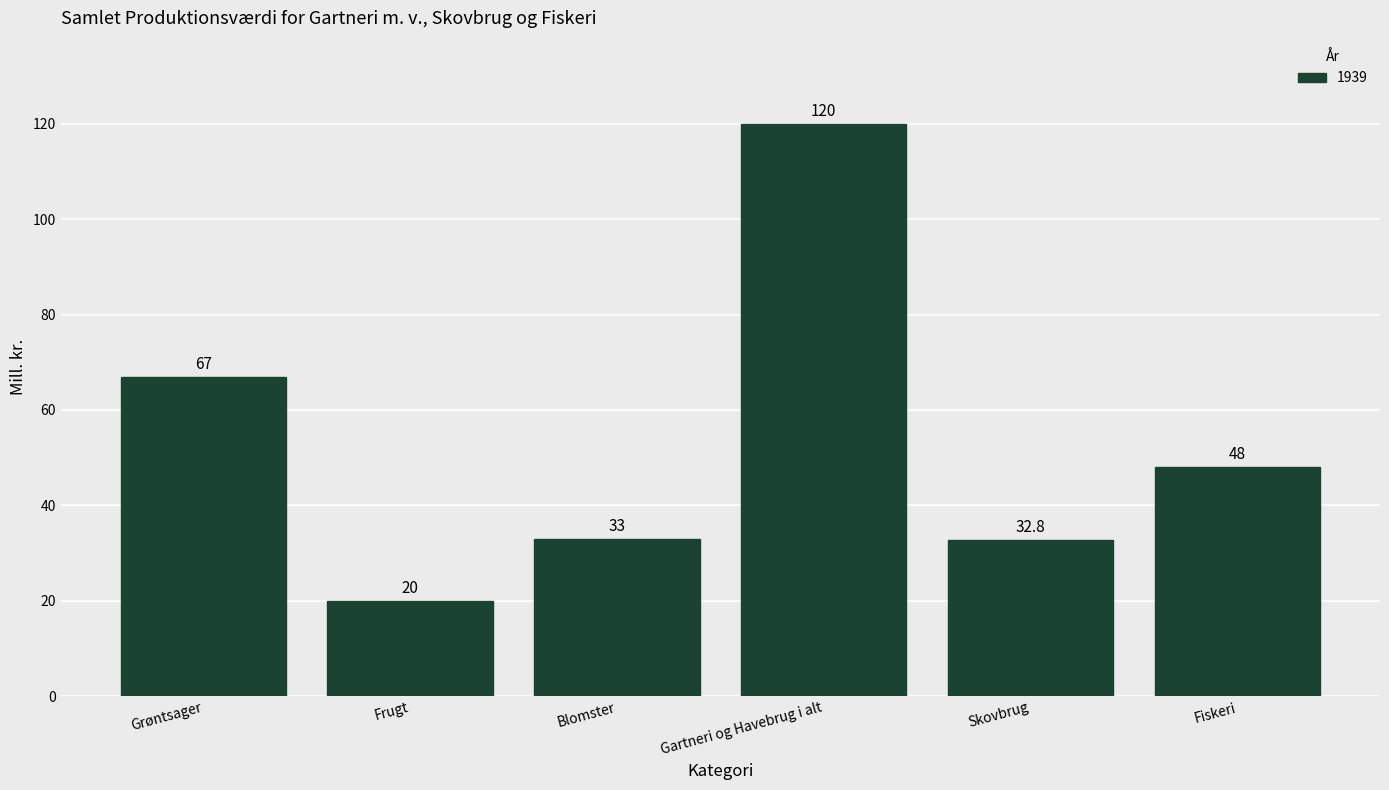

The value at Blomster is 58.2. True or false?

False